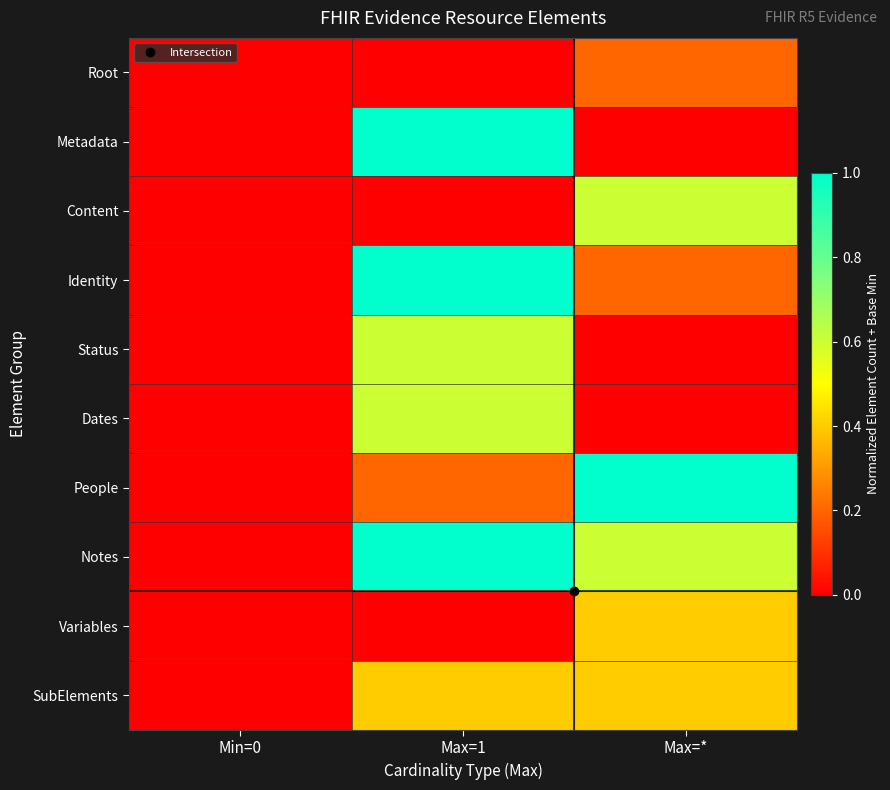

Reading left to right, extract all data points from this chart.

Root: Min=0=0.0	Max=1=0.0	Max=*=0.2
Metadata: Min=0=0.0	Max=1=1.0	Max=*=0.0
Content: Min=0=0.0	Max=1=0.0	Max=*=0.6
Identity: Min=0=0.0	Max=1=1.0	Max=*=0.2
Status: Min=0=0.0	Max=1=0.6	Max=*=0.0
Dates: Min=0=0.0	Max=1=0.6	Max=*=0.0
People: Min=0=0.0	Max=1=0.2	Max=*=1.0
Notes: Min=0=0.0	Max=1=1.0	Max=*=0.6
Variables: Min=0=0.0	Max=1=0.0	Max=*=0.4
SubElements: Min=0=0.0	Max=1=0.4	Max=*=0.4